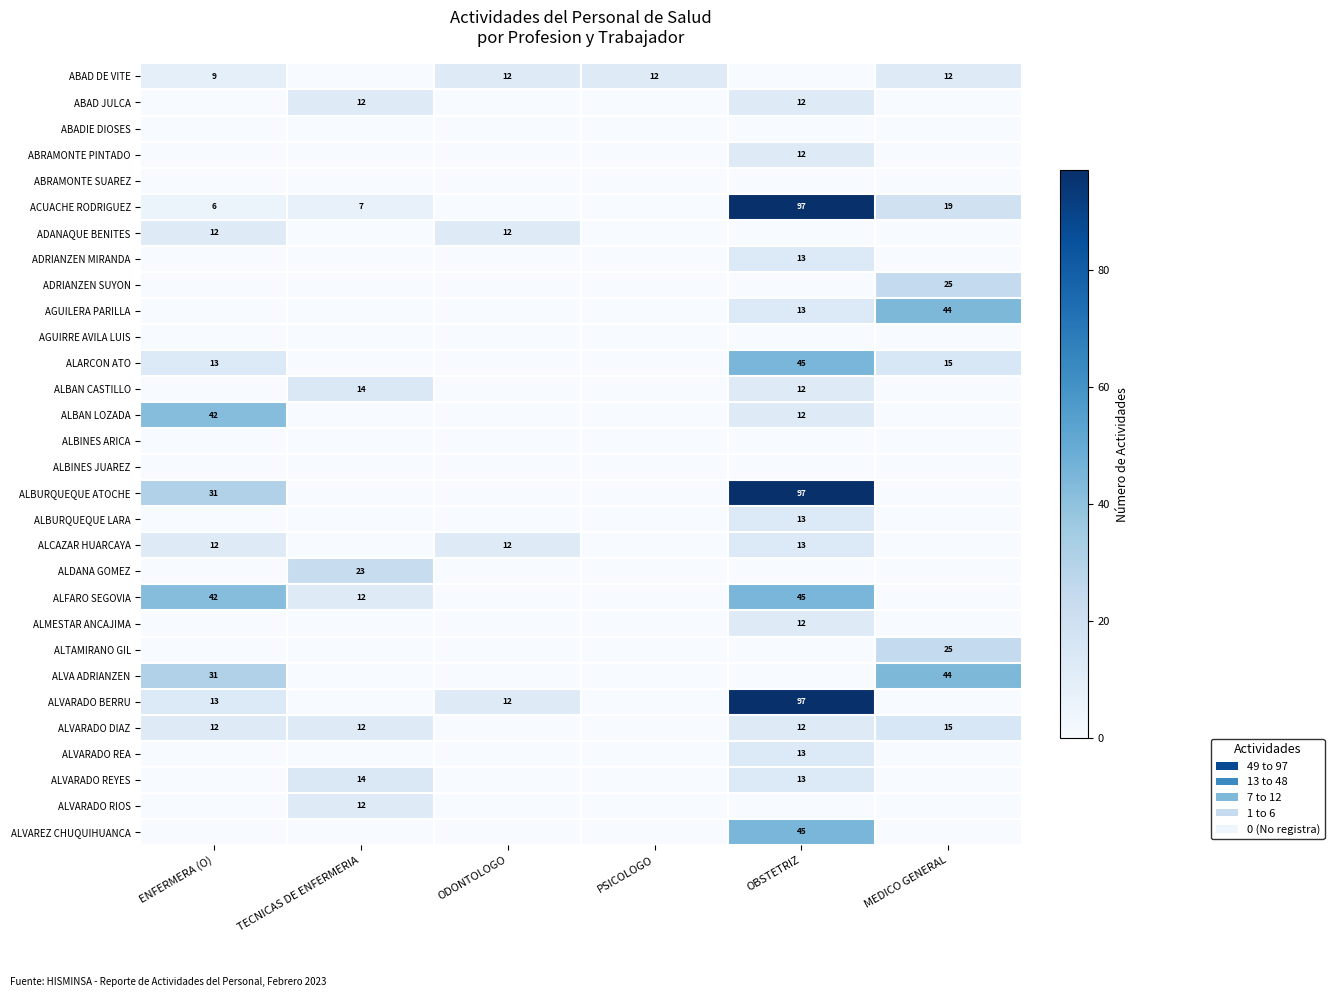

Between TECNICAS DE ENFERMERIA and ODONTOLOGO, which is larger?

ODONTOLOGO